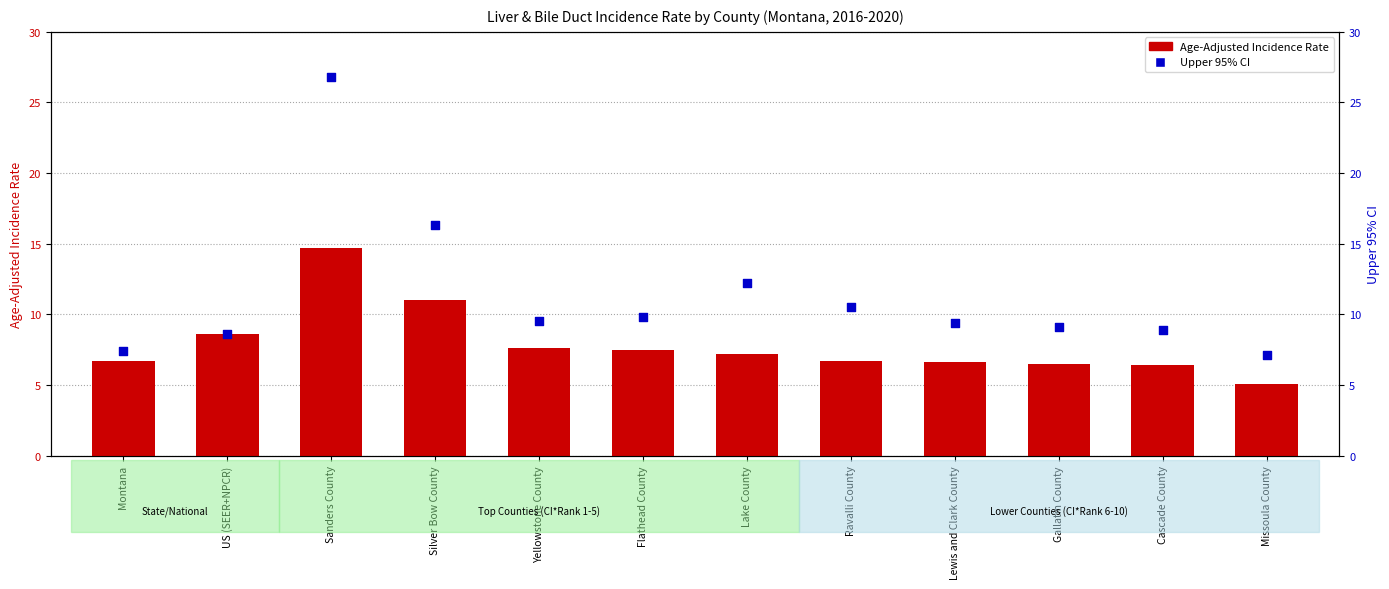

What are all the series names shown in the legend?

Age-Adjusted Incidence Rate, Upper 95% CI